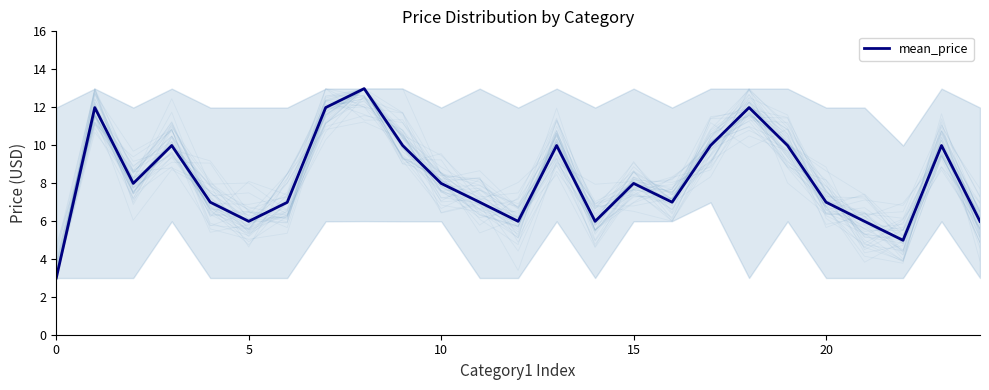

What is the highest value of the mean_price series?

13.0